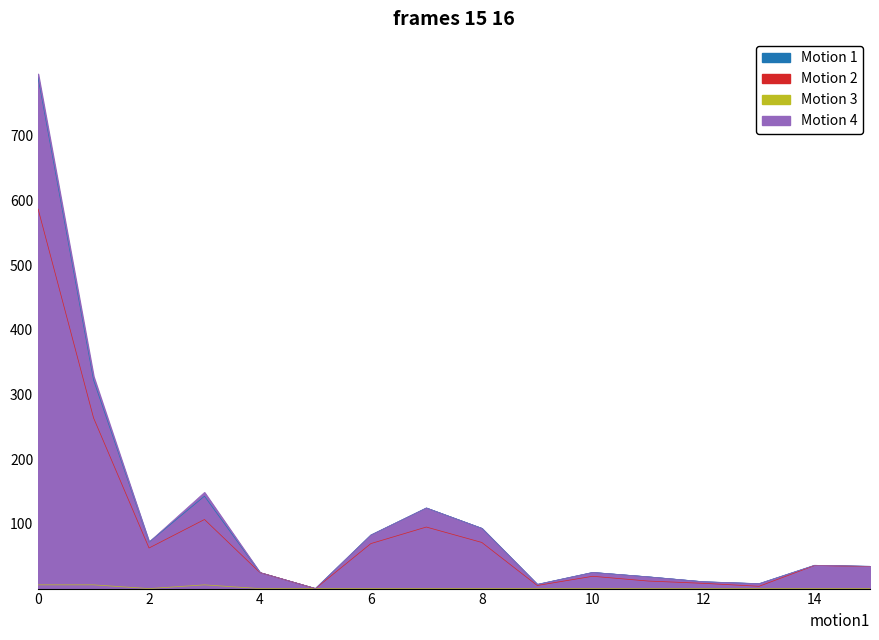

In Motion 2, how many points are lower than both neighbors (excluding endpoints)?

4